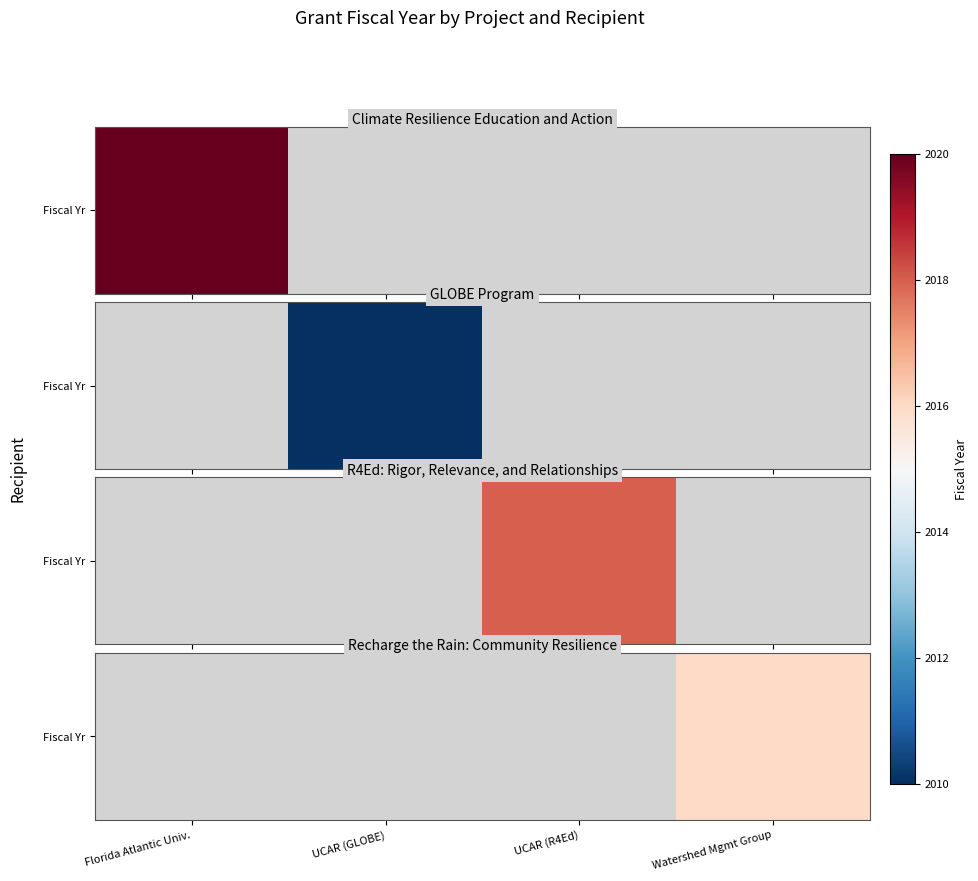

Count the number of values greater than 0.

1